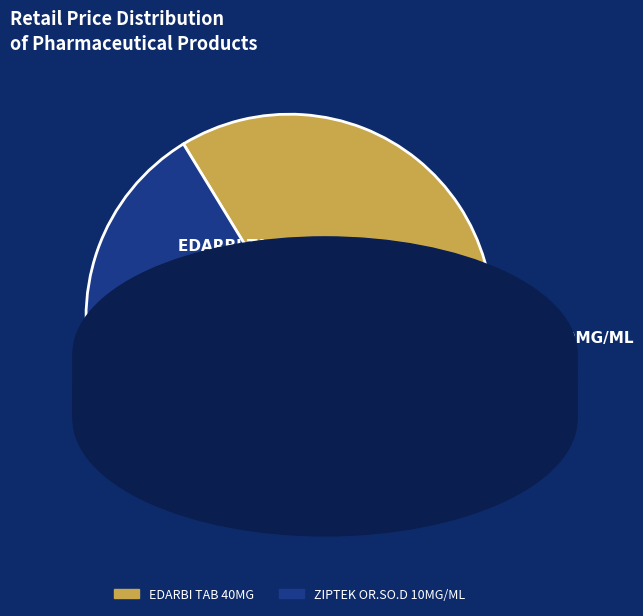

Count the number of slices in the pie.

2